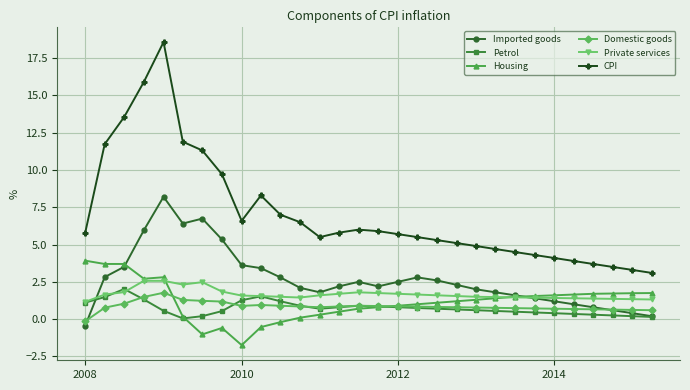

What is the greatest value displayed?

18.6